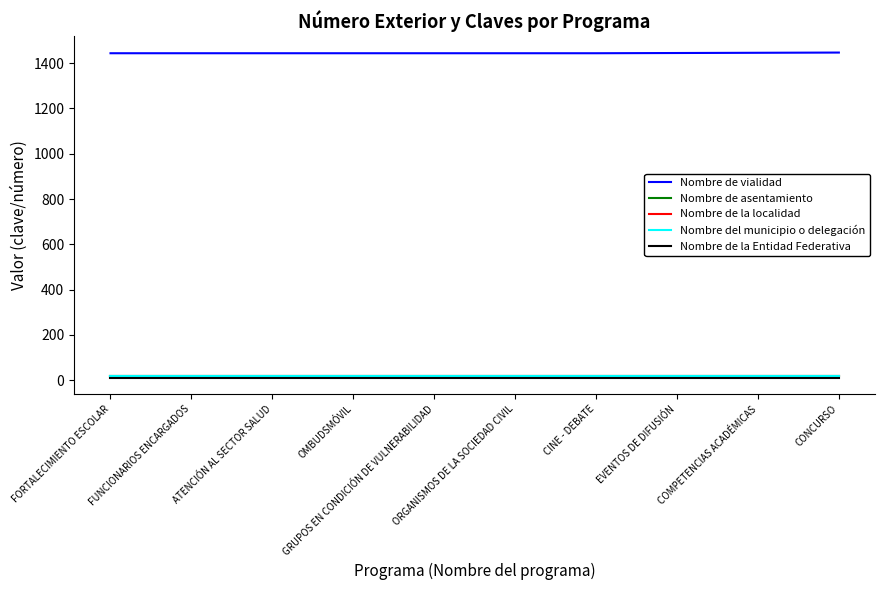

What is the label of the 2nd point from the right?

COMPETENCIAS ACADÉMICAS